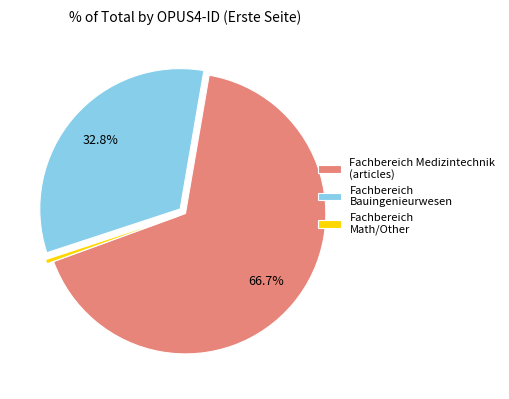

Which category has the smallest portion of the pie?

Fachbereich Math/Other